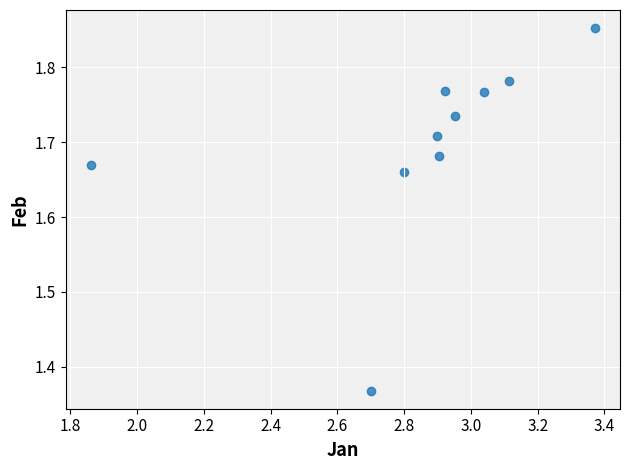

What is the range of Y values (max minus min)?

0.5